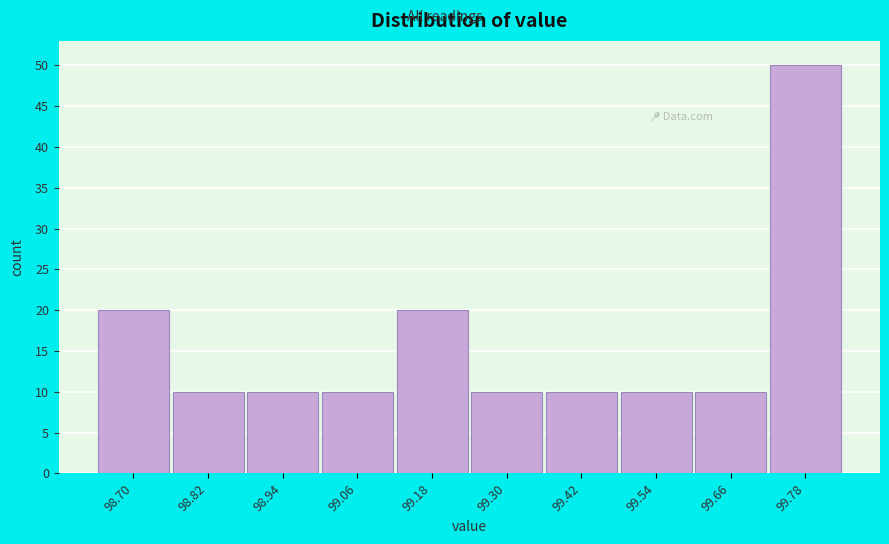

Reading left to right, what are all the values shown in this chart?

98.70=20	98.82=10	98.94=10	99.06=10	99.18=20	99.30=10	99.42=10	99.54=10	99.66=10	99.78=50